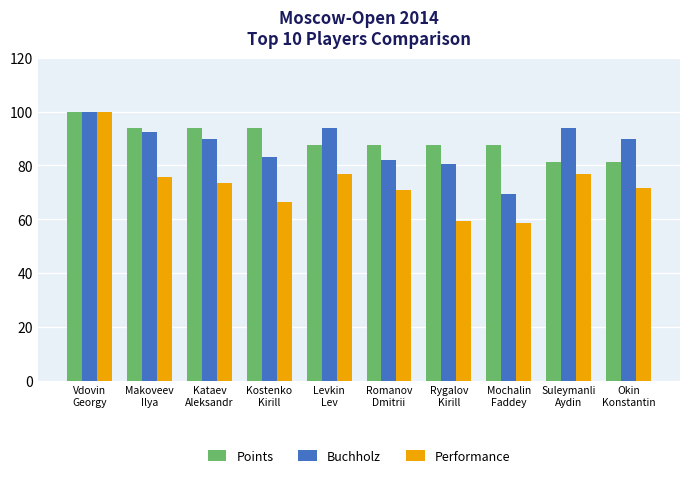

What is the greatest value displayed?

100.0